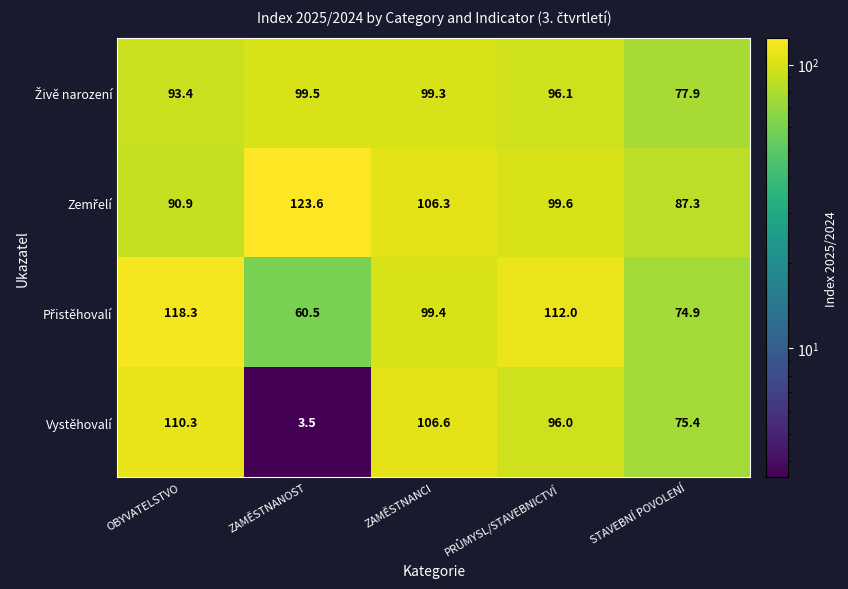

What is the spread (max minus min) of values at ZAMĚSTNANOST?

120.1